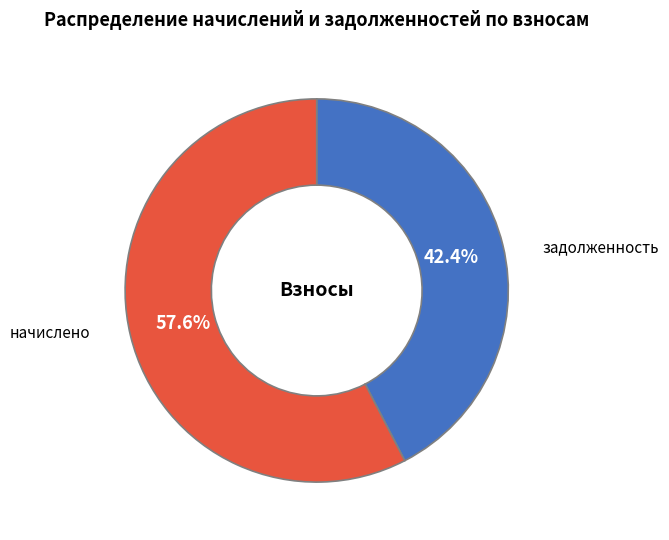

Is there a majority slice in this chart?

Yes